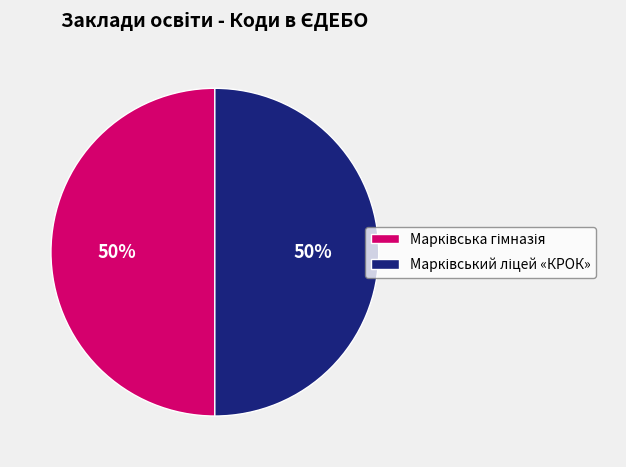

To the nearest percent, what is the average slice percentage?

50%